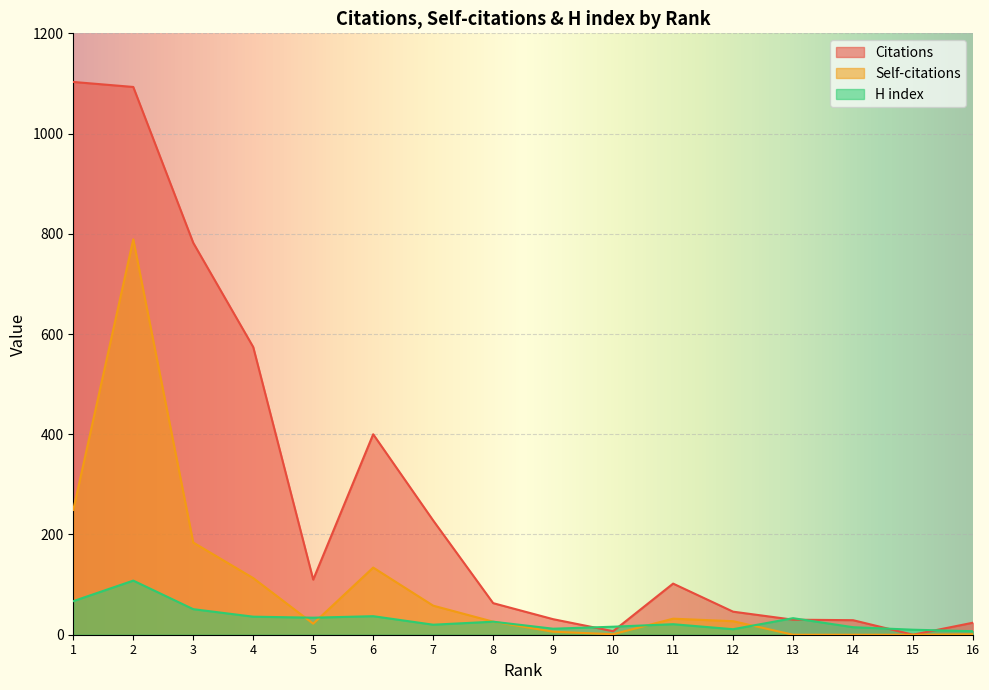

How many data points does each series have?

16